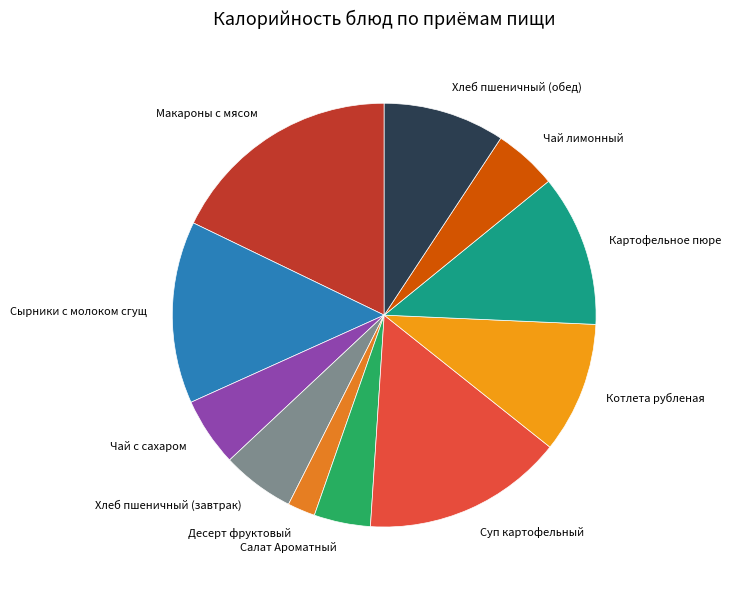

Between Сырники с молоком сгущ and Суп картофельный, which is larger?

Суп картофельный